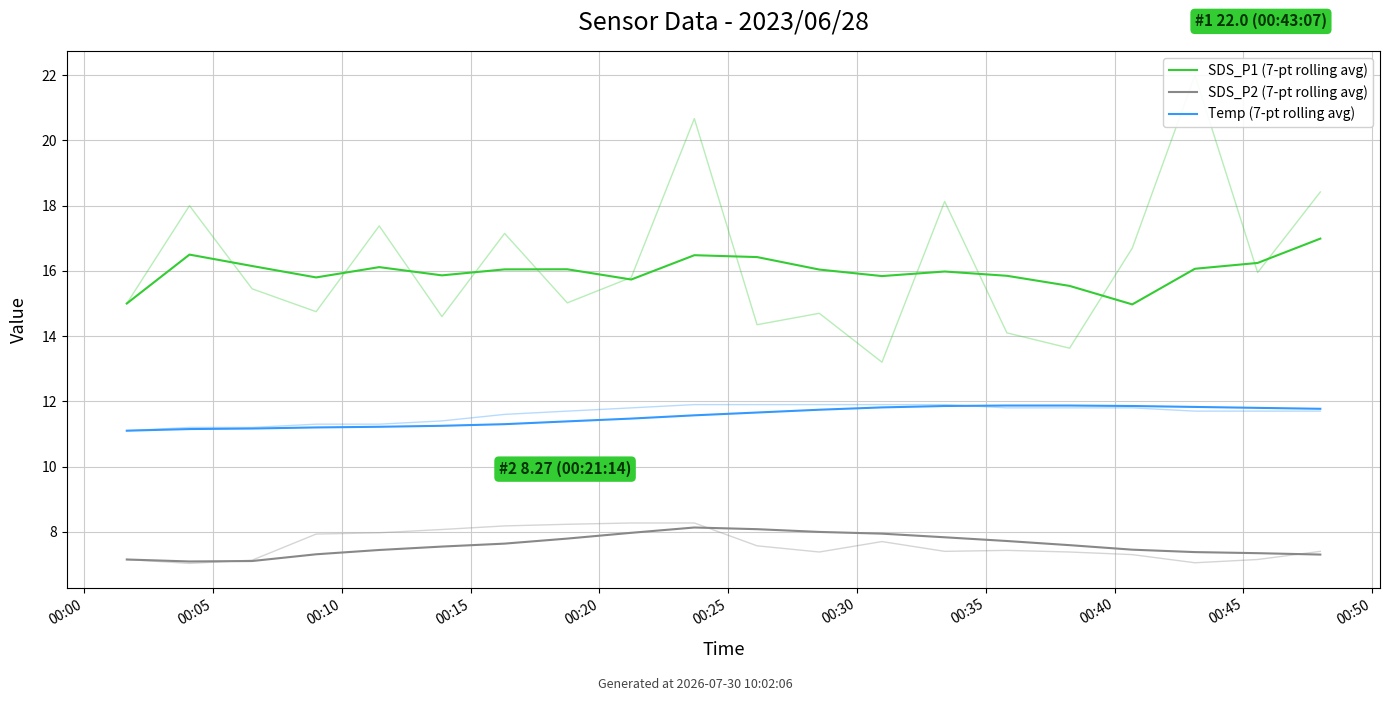

What is the difference between the maximum and minimum values in the SDS_P2 (7-pt rolling avg) series?

1.0